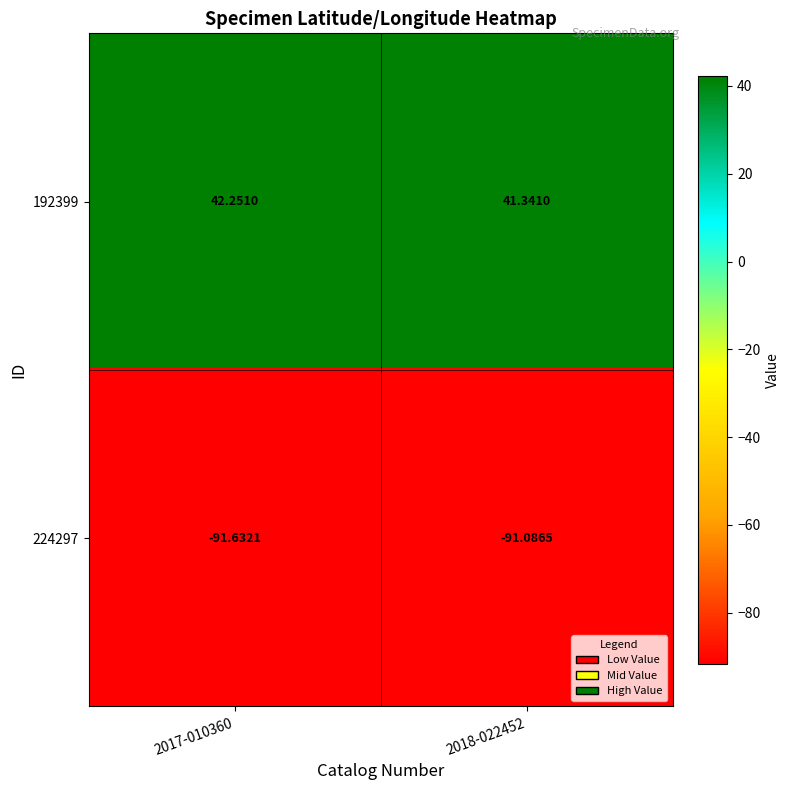

Between 2017-010360 and 2018-022452, which series saw the biggest shift?

192399